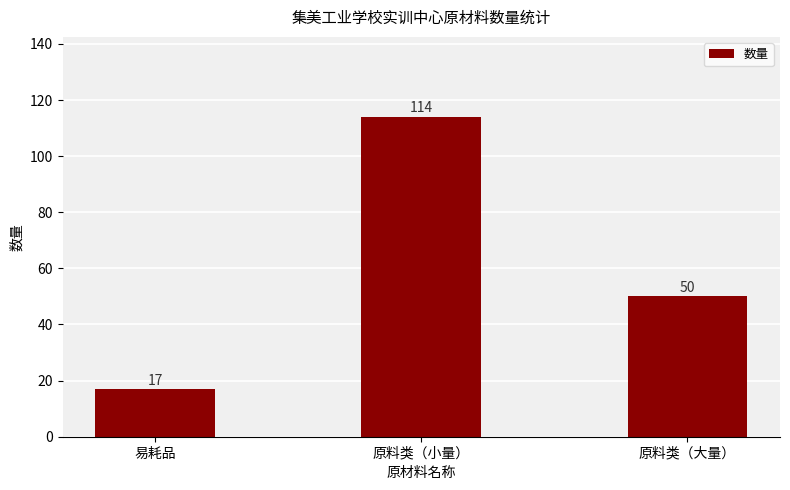

Which label corresponds to the smallest value in the chart?

易耗品